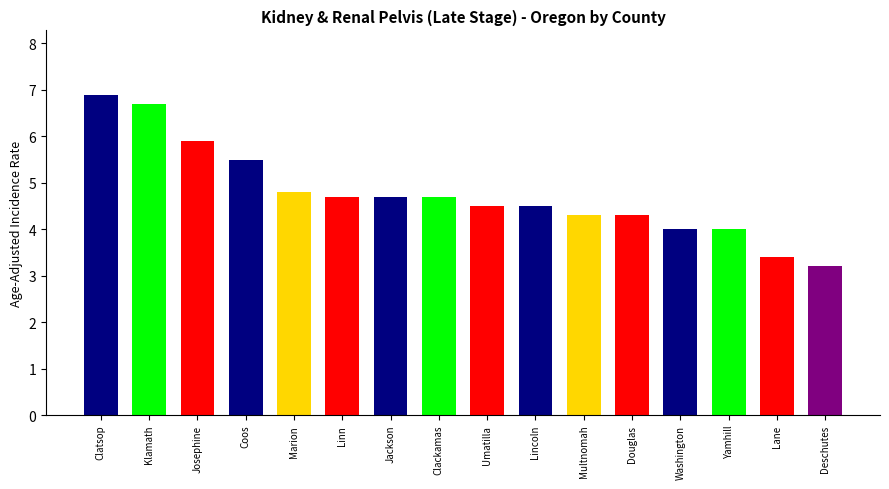

The chart shows a value of 2.1 at Lincoln. True or false?

False